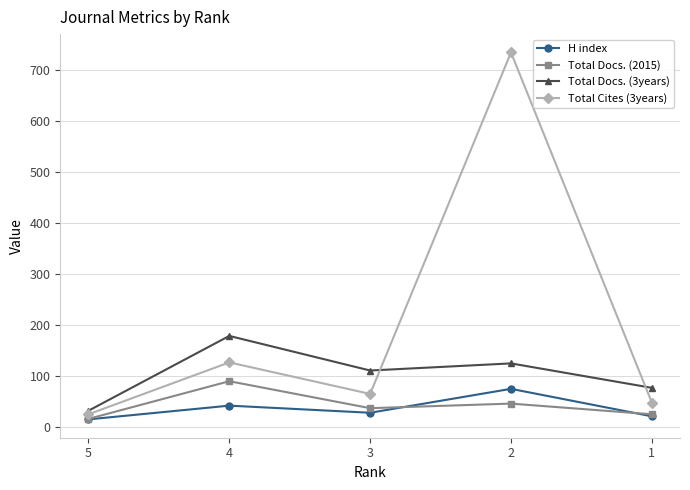

Reading right to left, transcribe all the data shown in this chart.

H index: 20	74	27	41	14
Total Docs. (2015): 24	45	36	89	15
Total Docs. (3years): 76	124	110	178	31
Total Cites (3years): 47	735	64	126	24